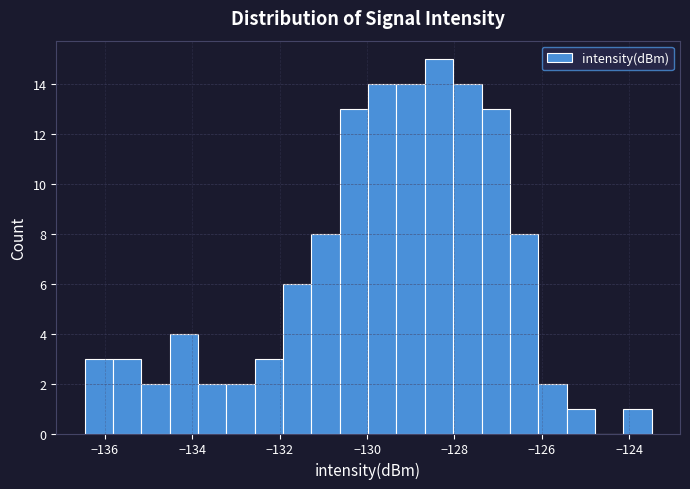

Around what value on the x-axis is the tallest bar? Give the approximate position of its centre, as read against the axis.

-128.4